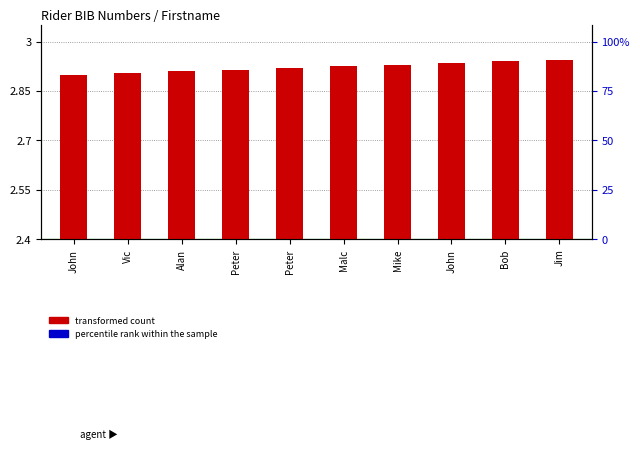

List the labels in order of value, smallest first.

John, Vic, Alan, Peter, Peter, Malc, Mike, John, Bob, Jim